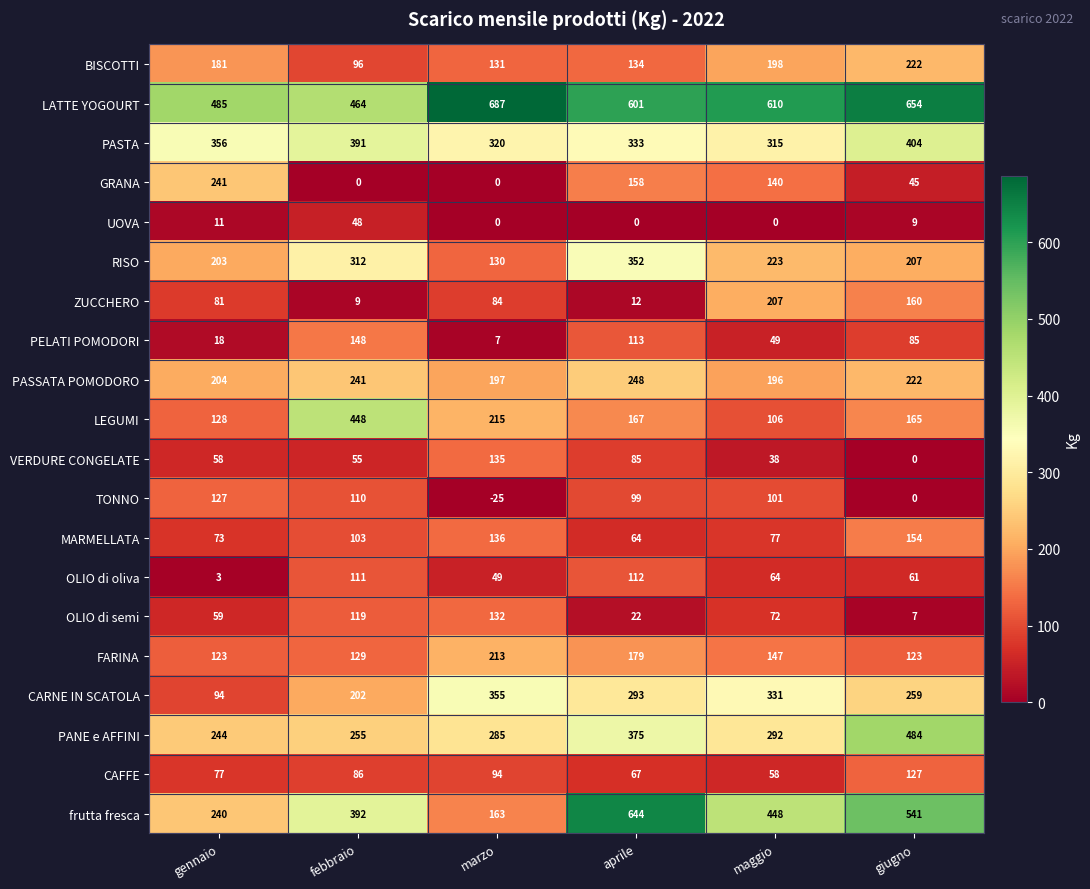

What is the sum of the PELATI POMODORI values at aprile and marzo?

120